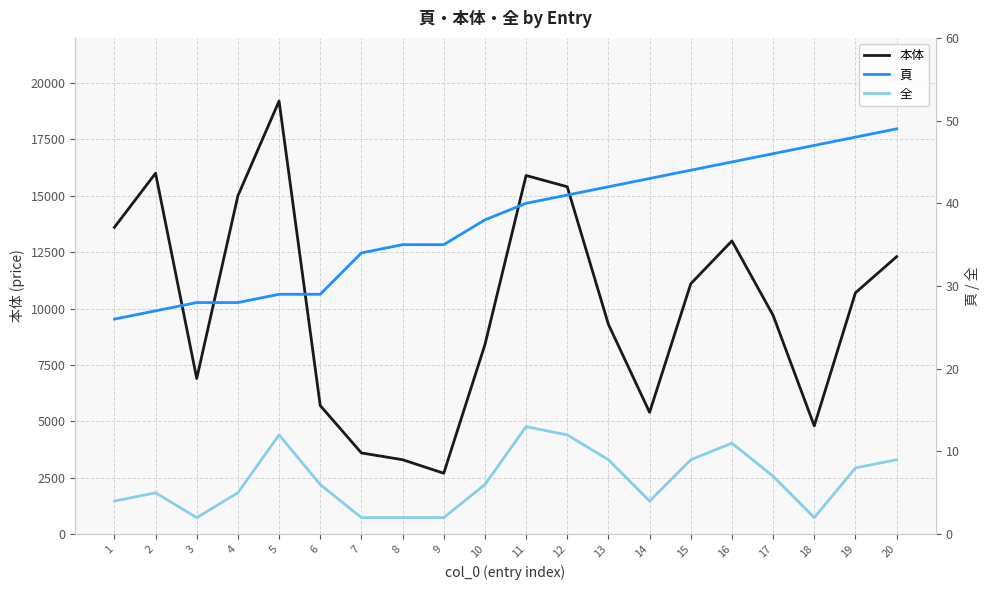

How many data points does each series have?

20